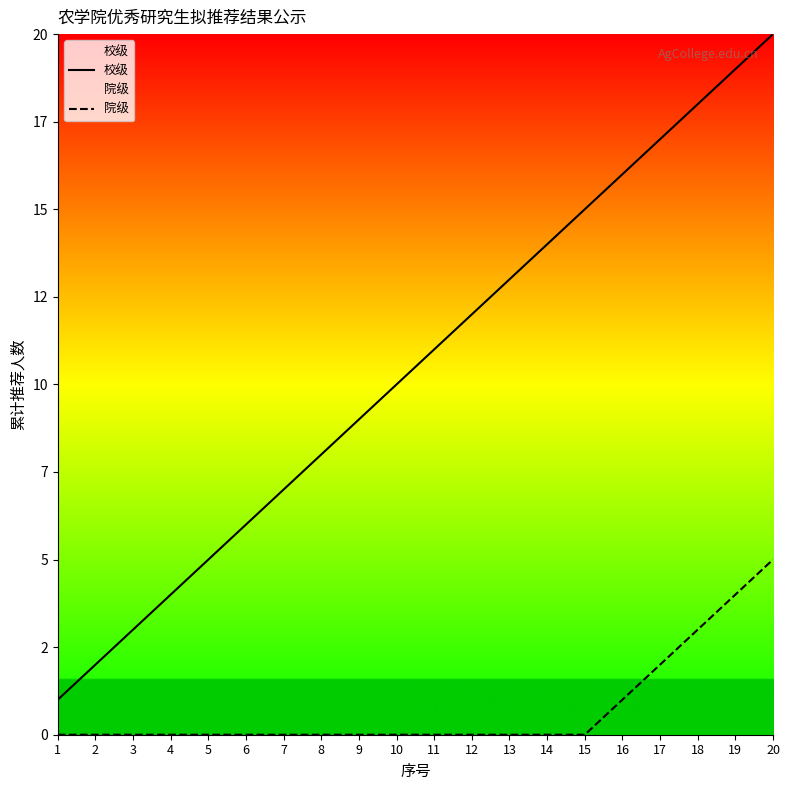

What is the average value of the 院级 series?

1